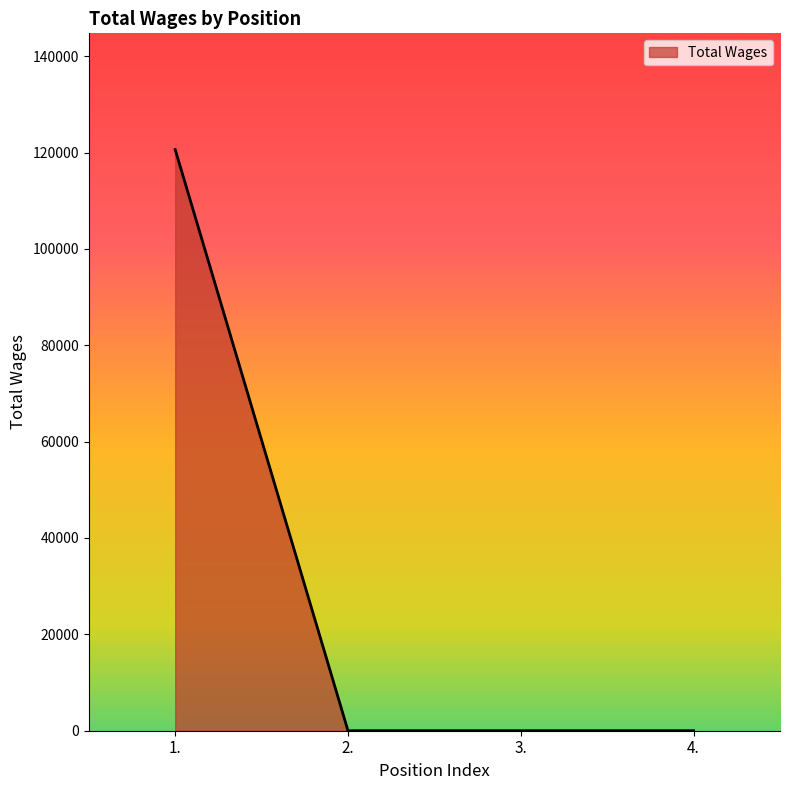

Is it true that the value at 3. is 0?

True